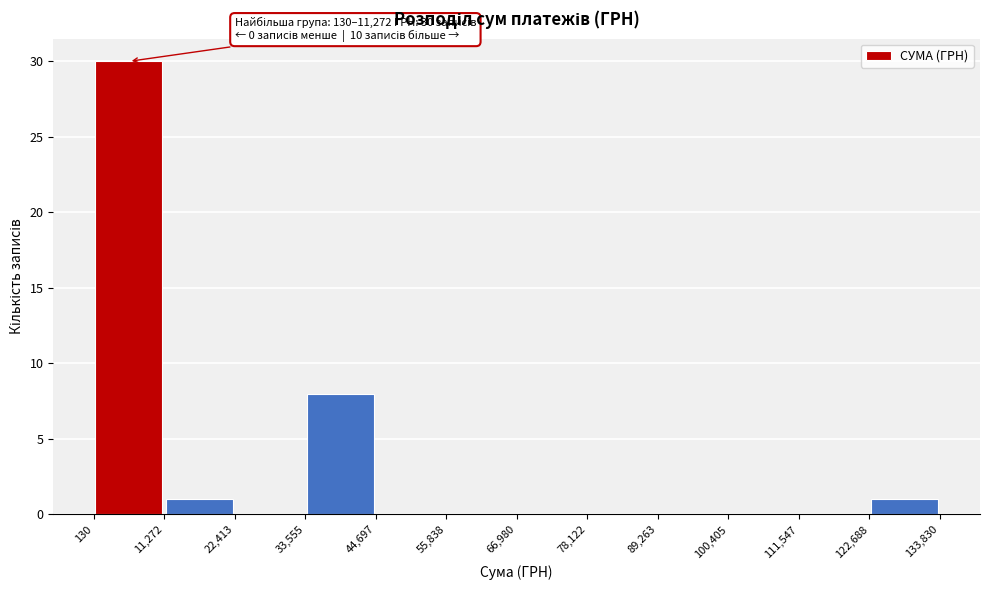

Over which range of the x-axis is the bar tallest?

130 to 11,272